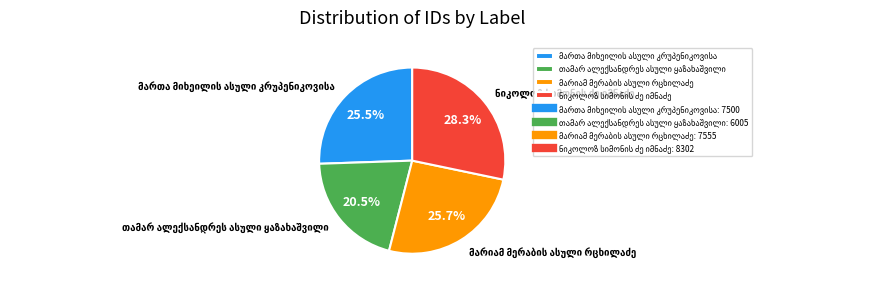

How many segments does this pie chart have?

4